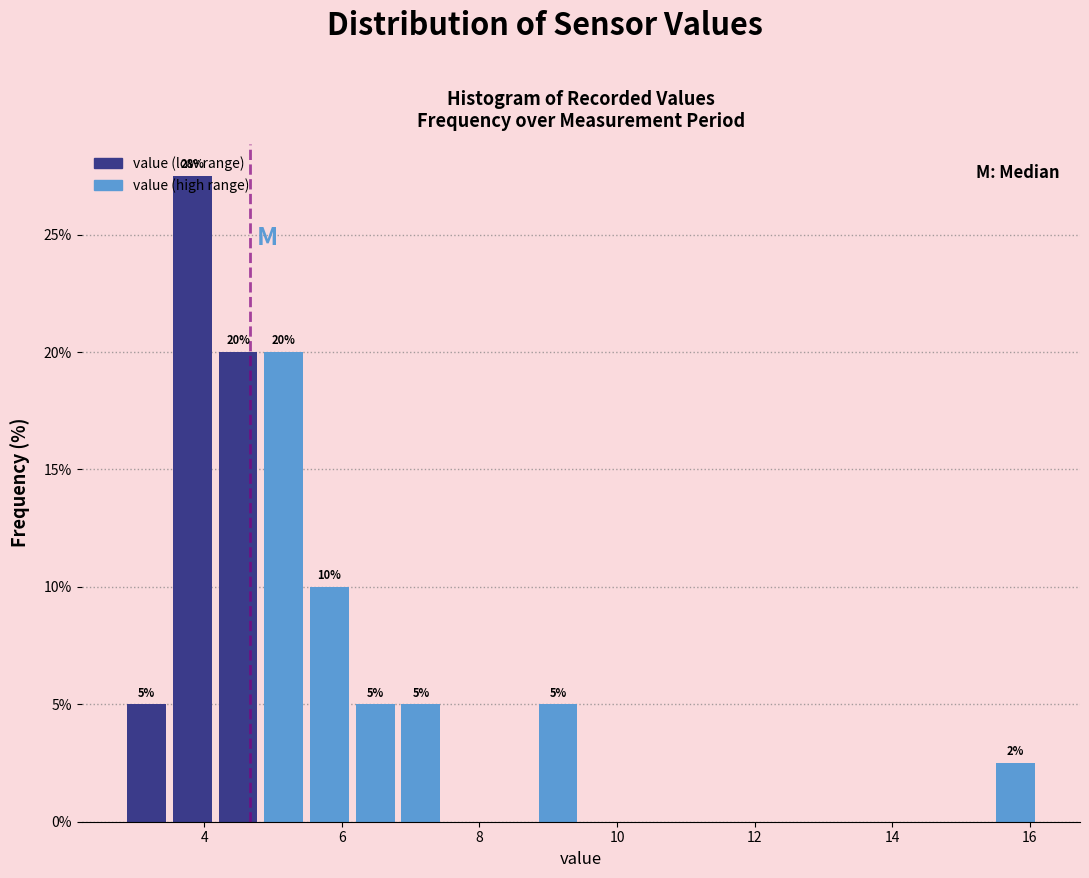

Read against the x-axis, roughly where is the centre of the tallest bar?

3.8